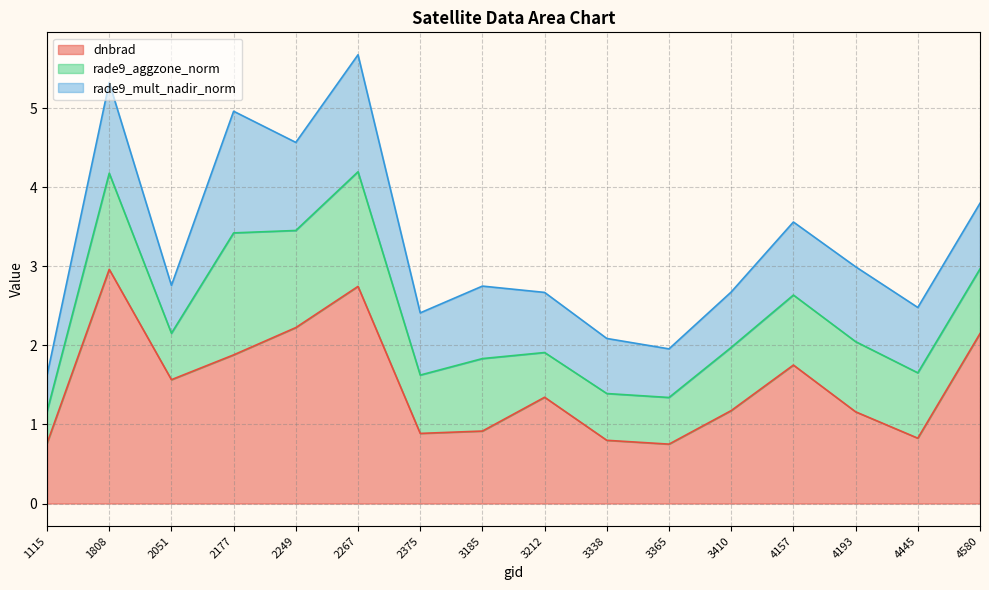

What is the value of the dnbrad point at the 15th from the left?

0.8